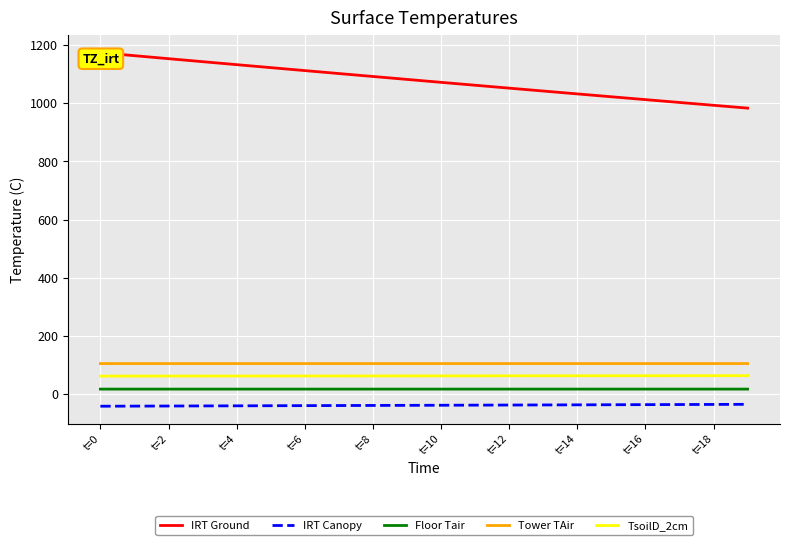

True or false: Tower TAir and IRT Ground intersect in this chart.

False